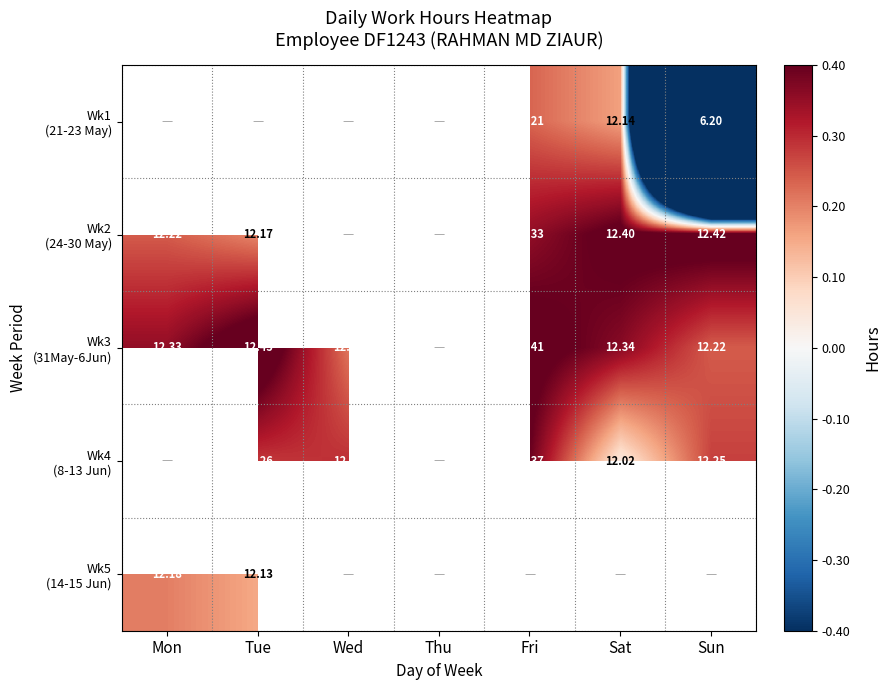

What is the smallest value displayed?

-5.8